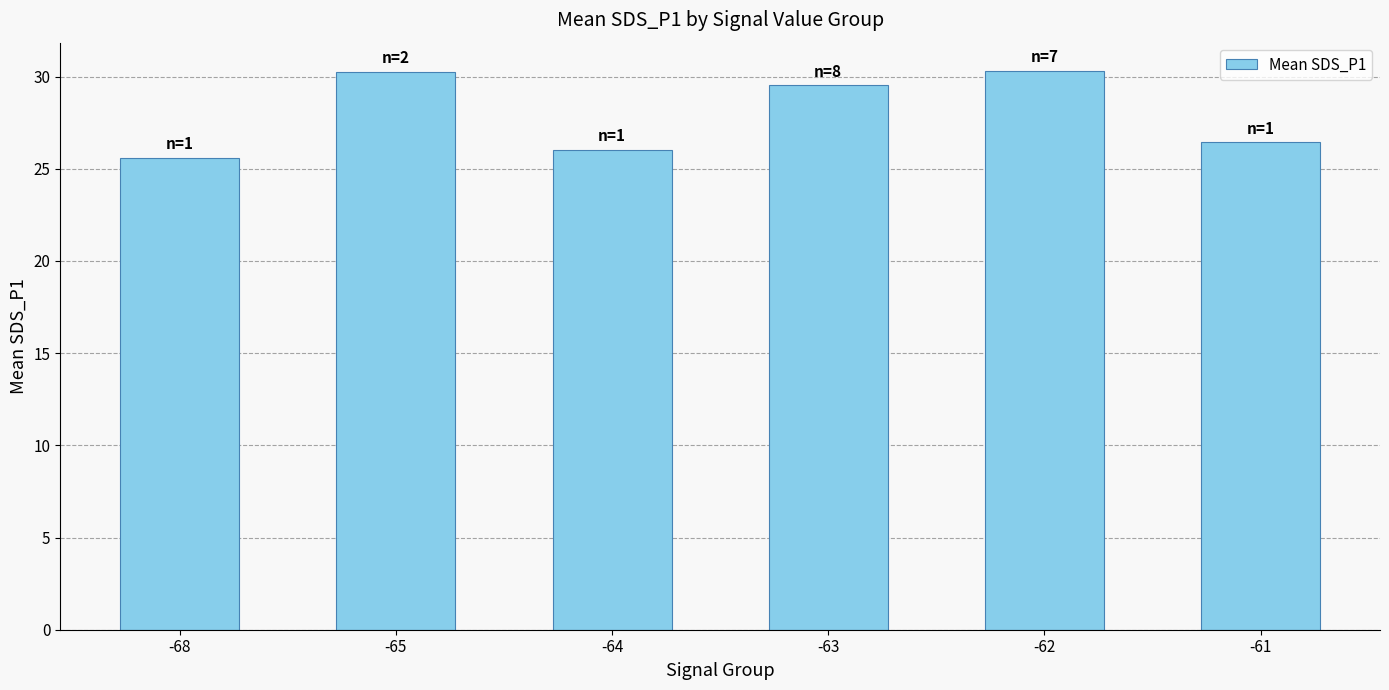

Read the value at -61.

26.4